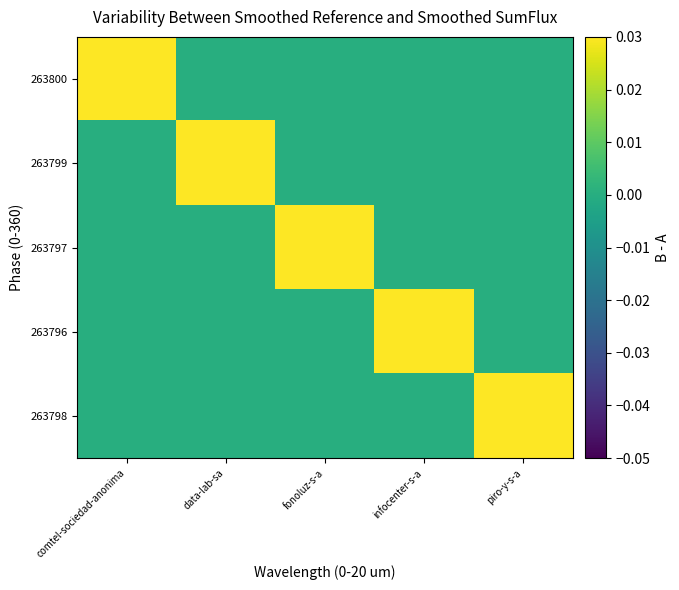

What is the difference between the highest and lowest values at fonoluz-s-a?

1